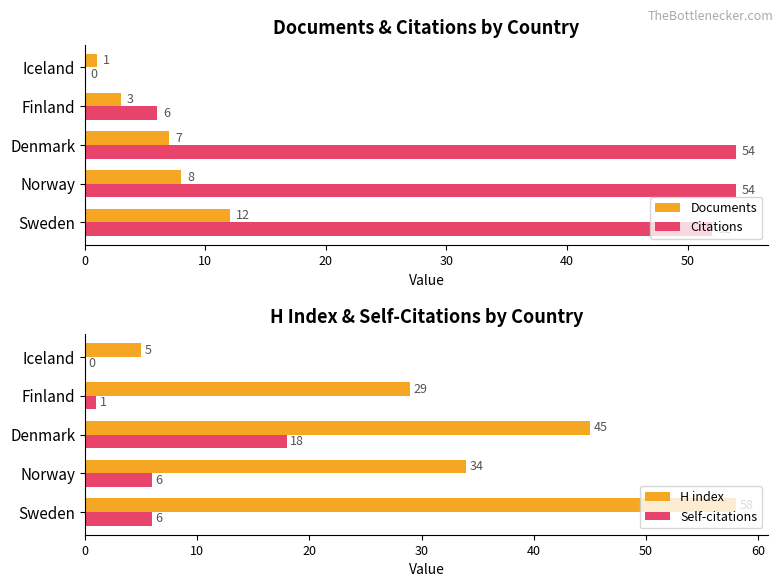

Does the chart contain any negative values?

No